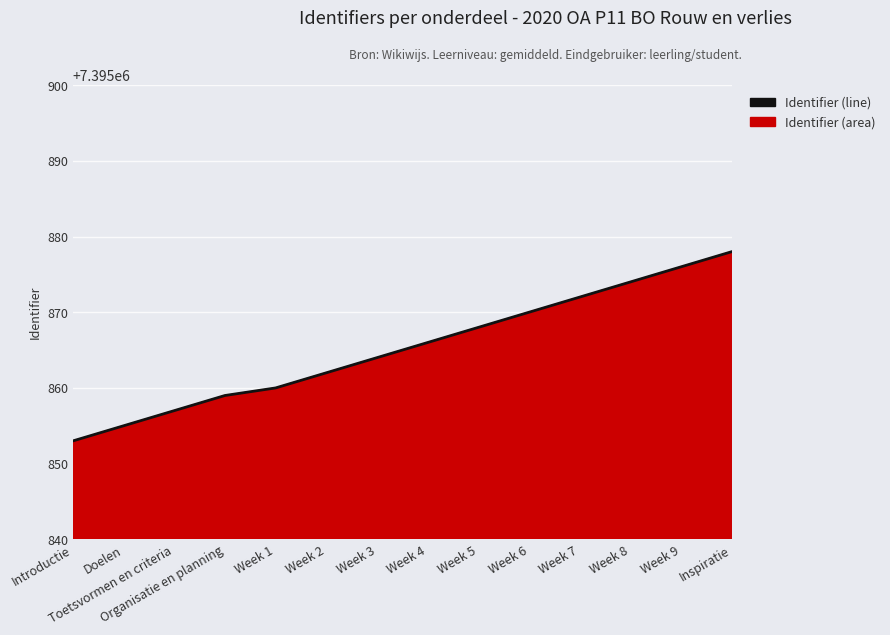

The value at Inspiratie is 7395878. True or false?

True